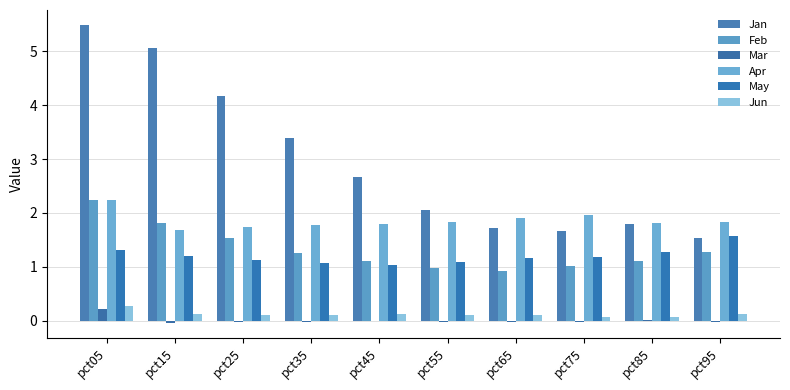

At pct65, list the series in order from largest to smallest.

Apr, Jan, May, Feb, Jun, Mar